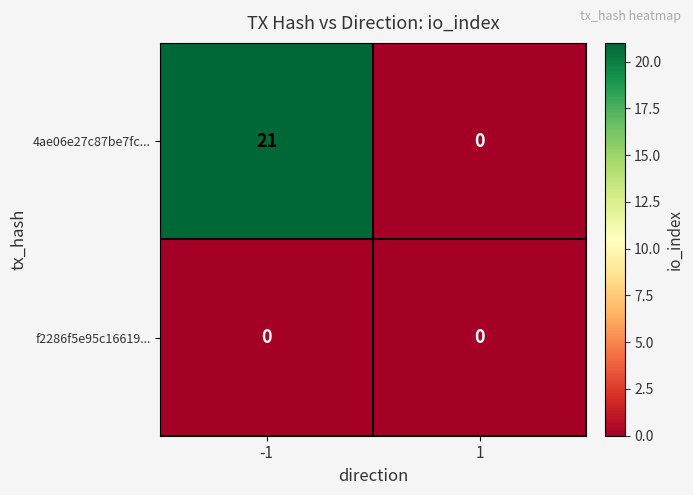

Reading left to right, list all the values displayed in this chart.

4ae06e27c87be7fc...: -1=21	1=0
f2286f5e95c16619...: -1=0	1=0